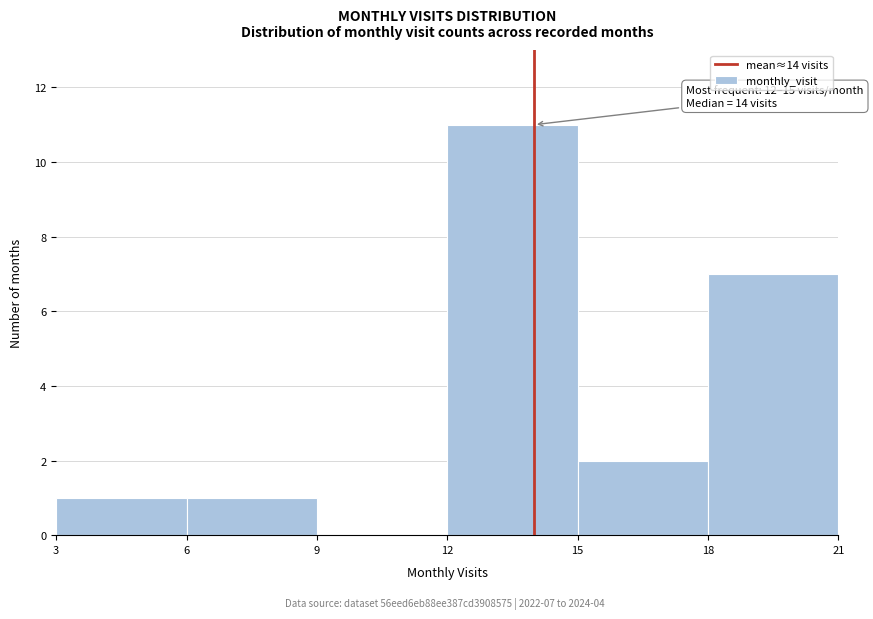

Over which range of the x-axis is the bar tallest?

12 to 15